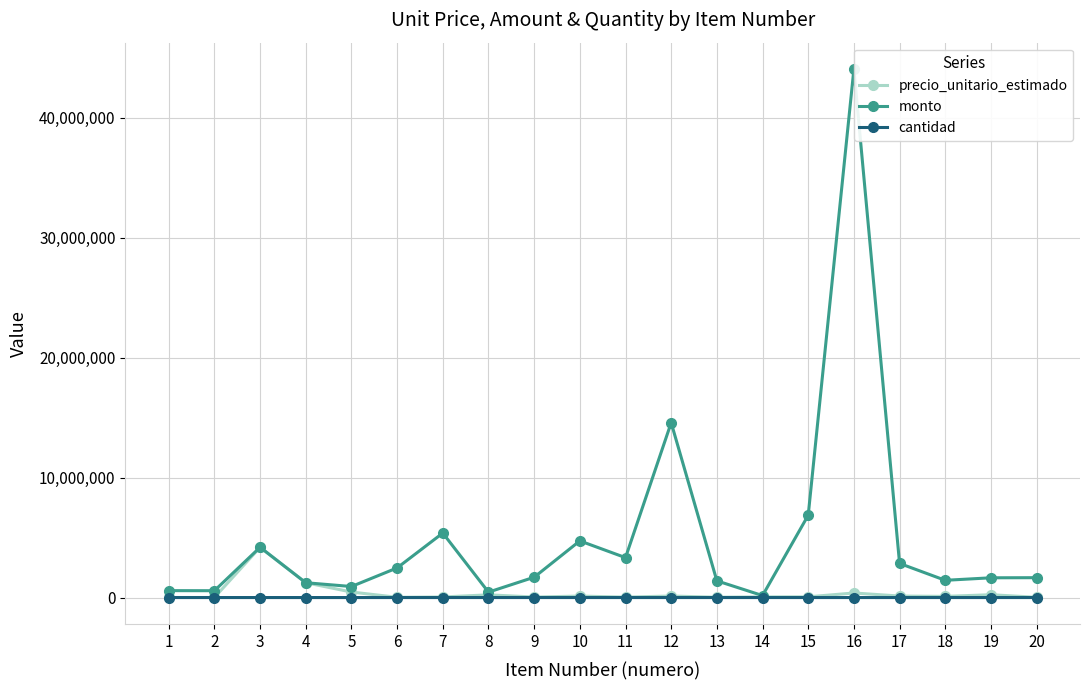

The value of monto at 18 is 1436025. True or false?

True